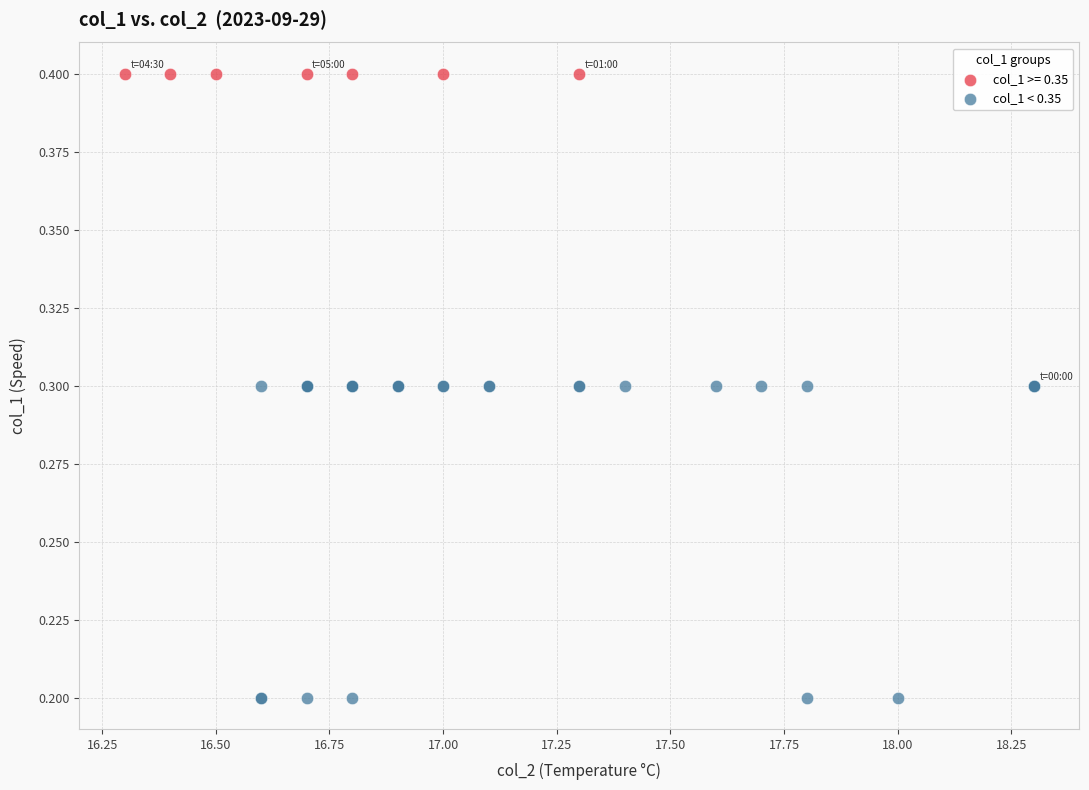

Which series reaches the minimum Y coordinate?

col_1 < 0.35